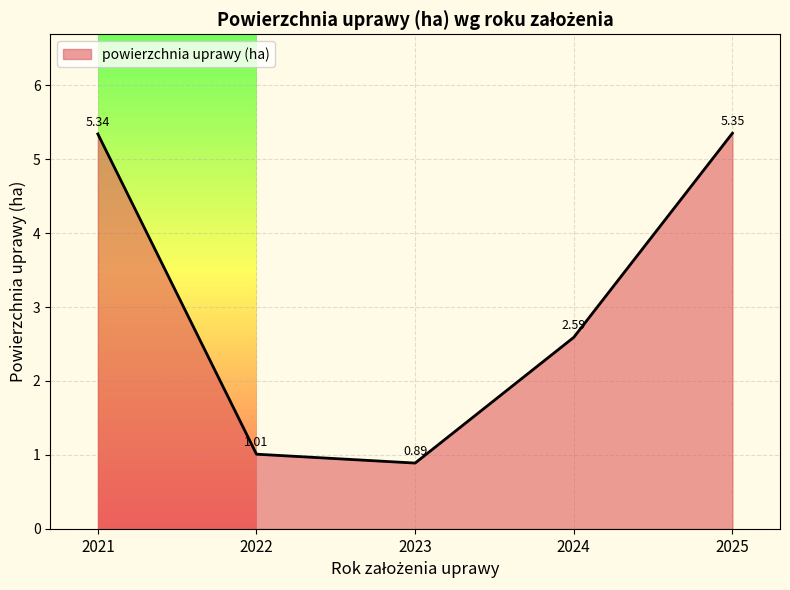

What is the difference between the maximum and minimum values?

4.5